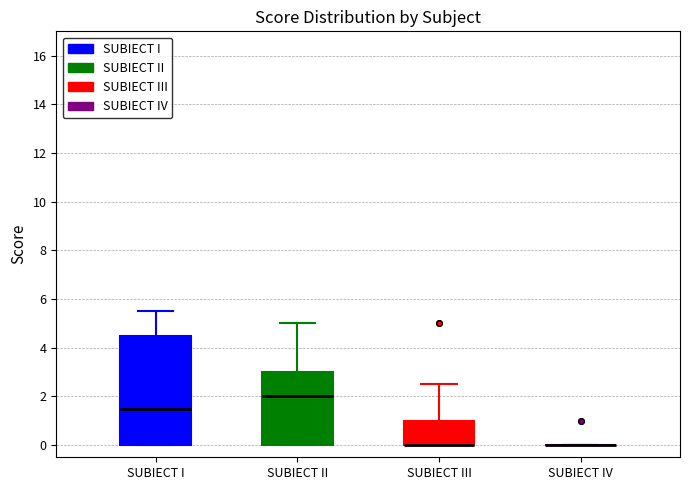

Reading left to right, read every box against the y-axis: the position of its median line, the range the box covers, and the ends of its whiskers. The values are not printed on the chart, so give them approximately, as read against the axis.

SUBIECT I: median 1.6, box 0.0 to 4.6, whiskers 0.0 to 5.6
SUBIECT II: median 2.0, box 0.0 to 3.0, whiskers 0.0 to 5.0
SUBIECT III: median 0.0 (drawn on the box's lower edge), box 0.0 to 1.0, whiskers 0.0 to 2.6
SUBIECT IV: box collapsed to a line at 0.0, whiskers 0.0 to 0.0